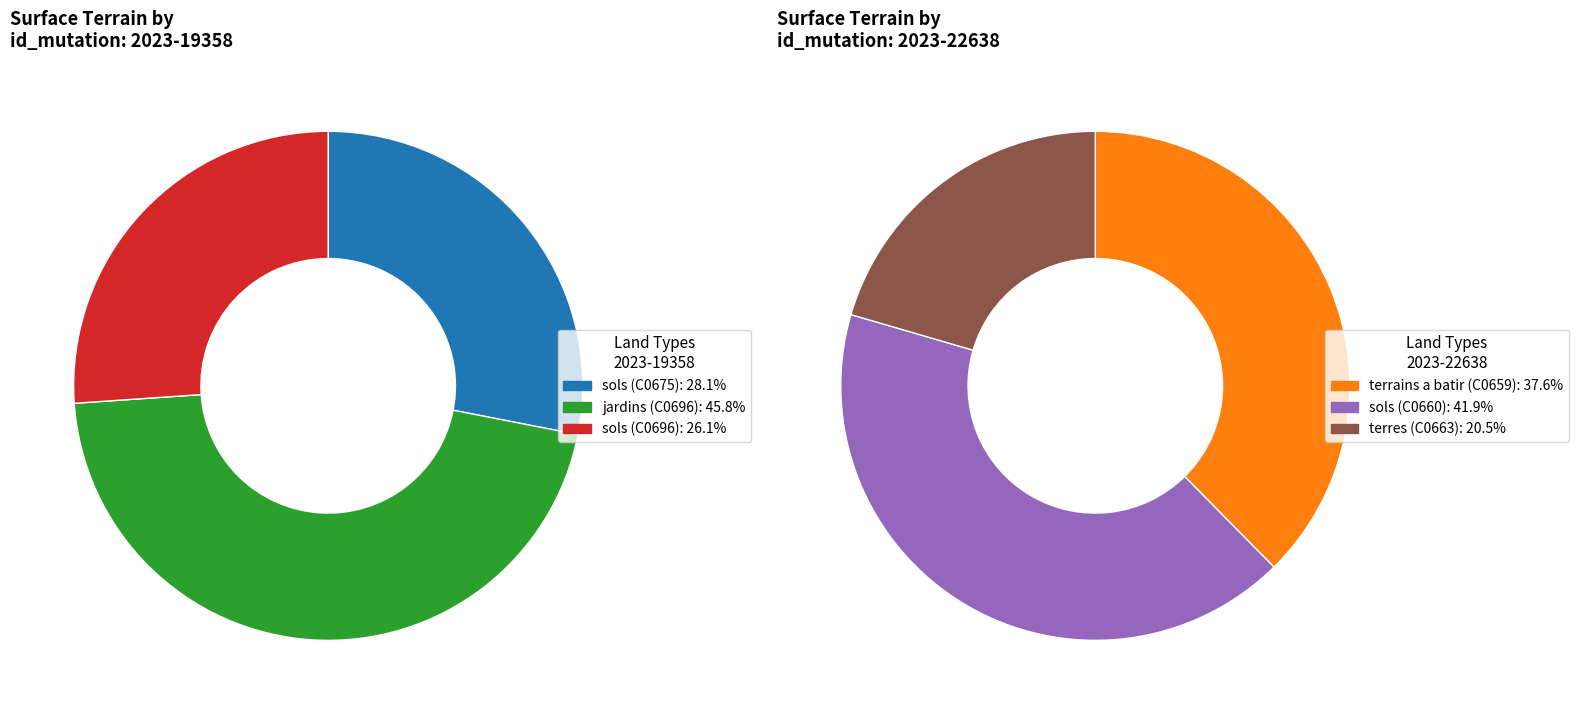

To the nearest percent, what portion does 2023-19358 represent?

28%